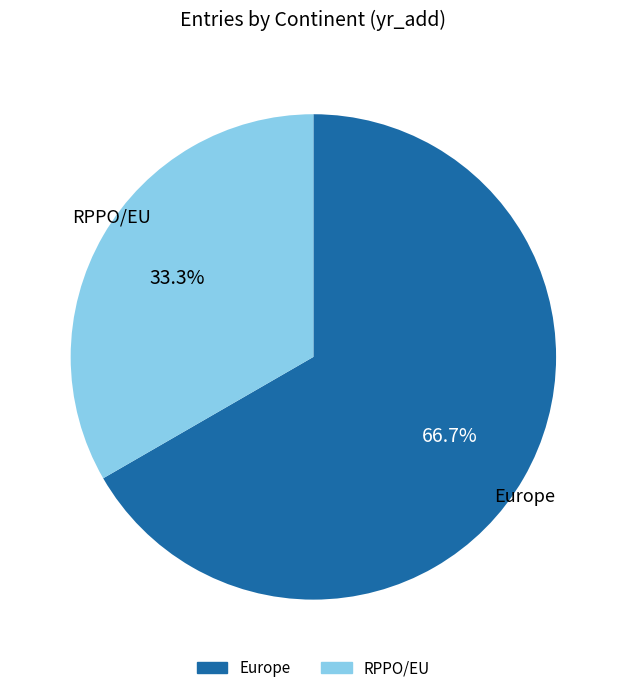

How many segments does this pie chart have?

2